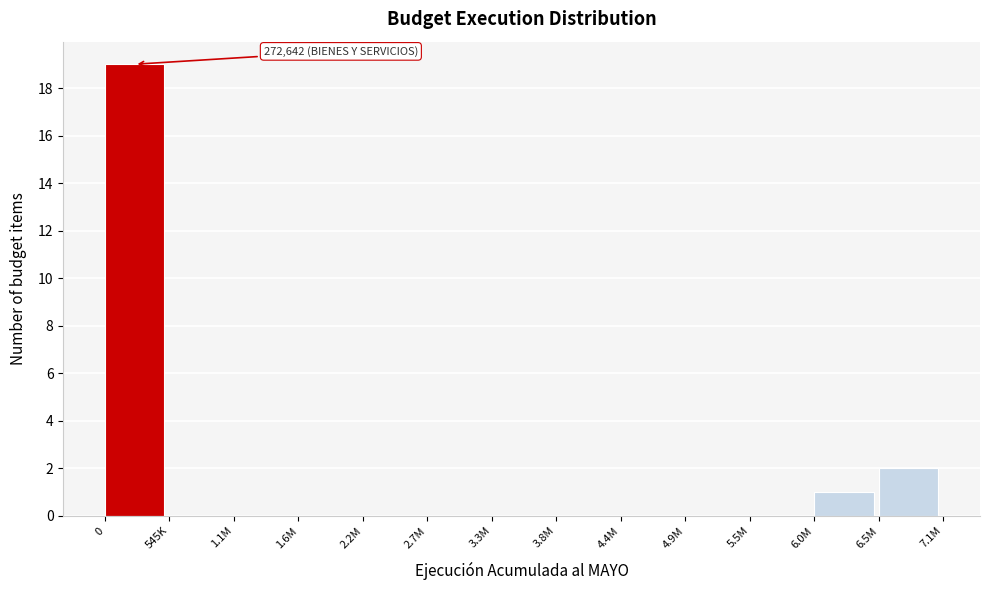

Reading left to right, extract all data points from this chart.

0=19	545K=0	1.1M=0	1.6M=0	2.2M=0	2.7M=0	3.3M=0	3.8M=0	4.4M=0	4.9M=0	5.5M=0	6.0M=1	6.5M=2